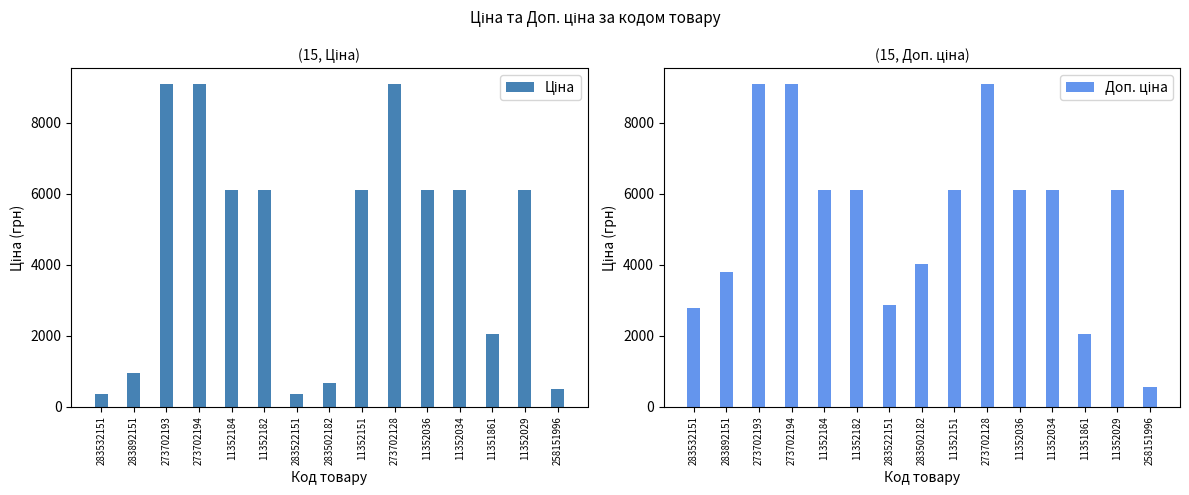

Which has a higher value, 283502182 or 283522151?

283502182